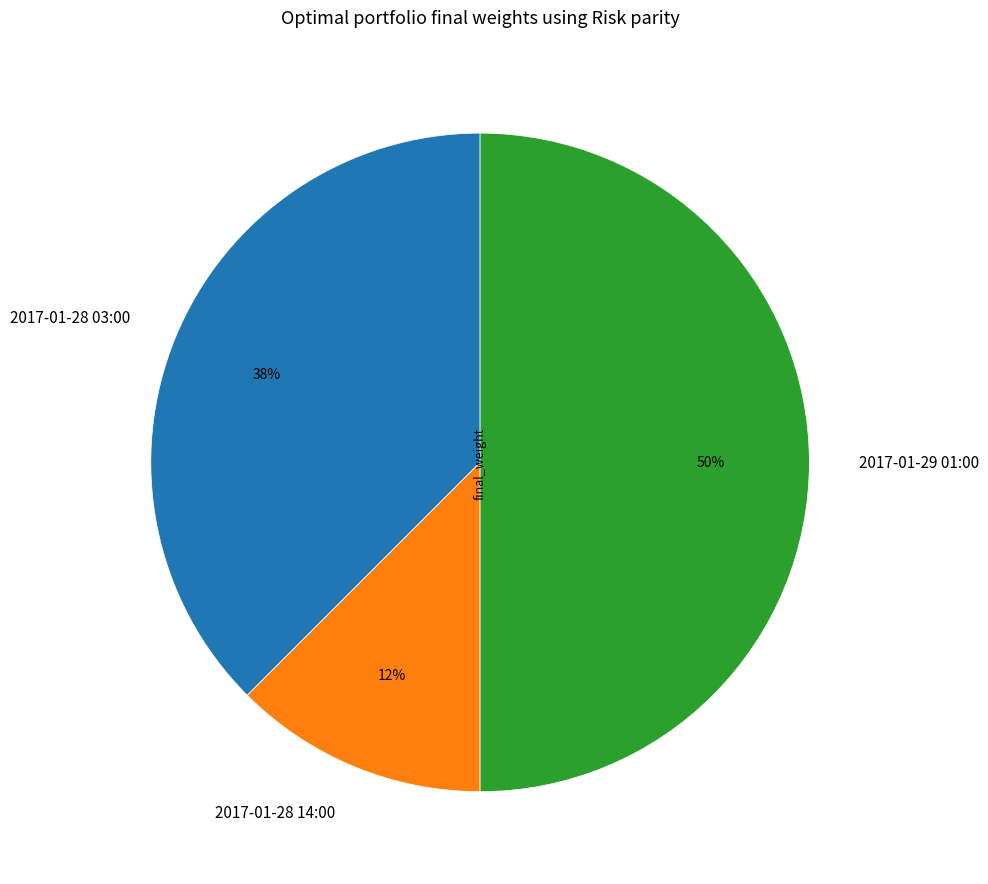

Do 2017-01-28 14:00 and 2017-01-29 01:00 together represent more than half of the pie?

Yes